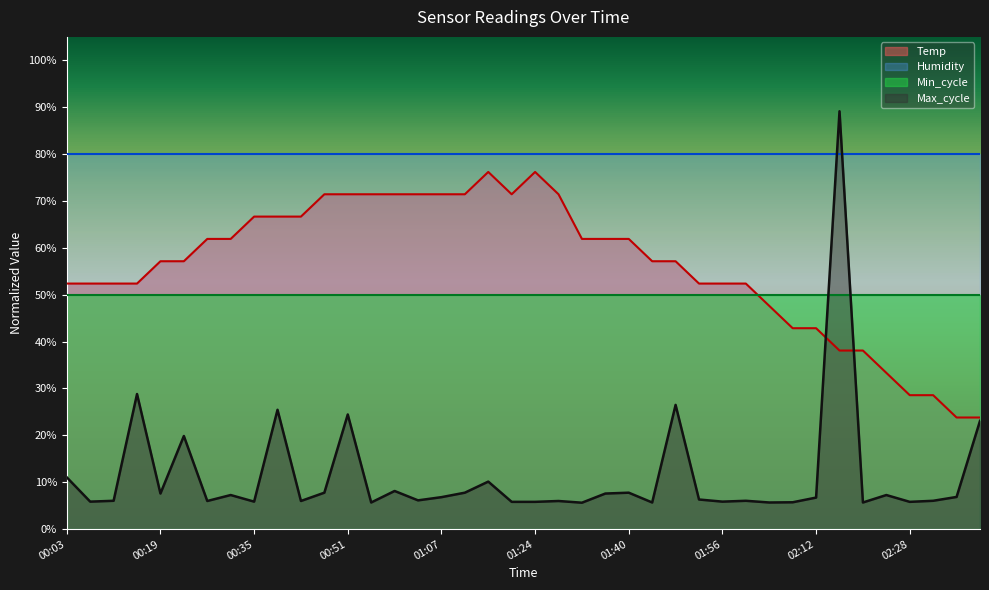

Which series has the largest total across all categories?

Humidity